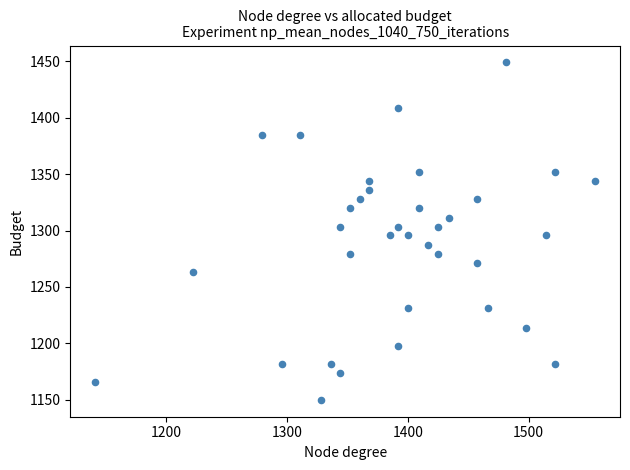

What is the range of X values (max minus min)?

414